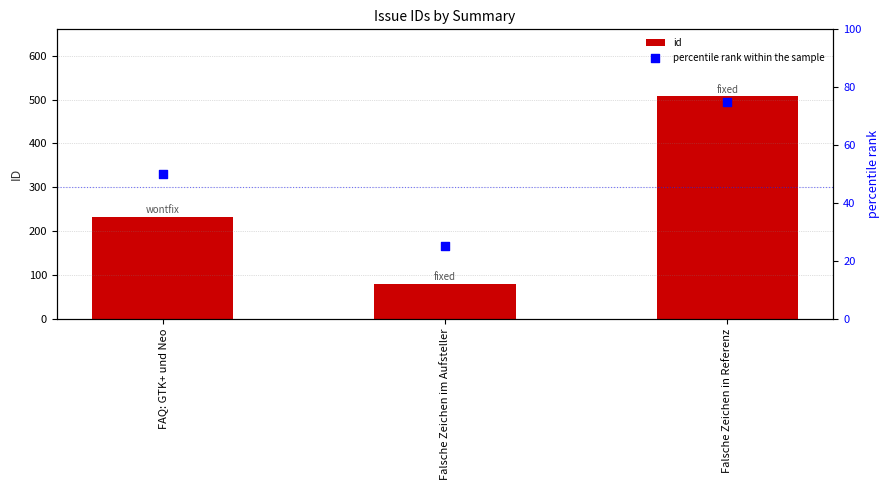

Is the value of percentile rank within the sample at Falsche Zeichen im Aufsteller greater than the value of id at FAQ: GTK+ und Neo?

No